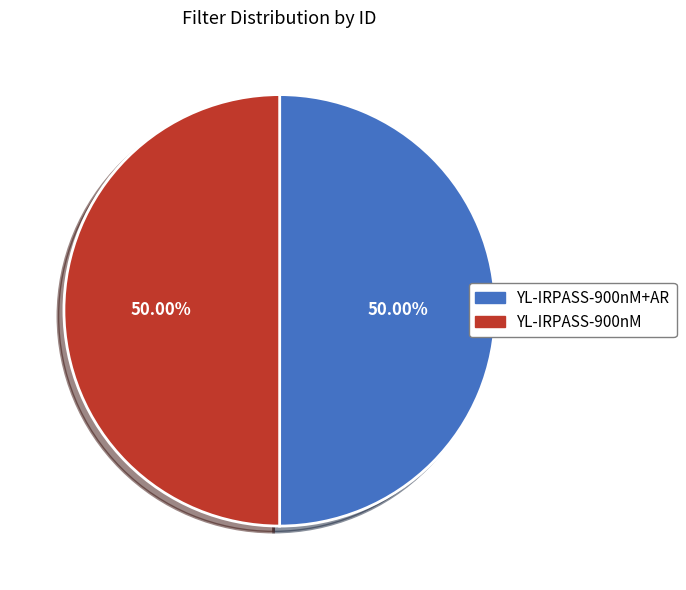

Combined, do YL-IRPASS-900nM and YL-IRPASS-900nM+AR account for over 50%?

Yes